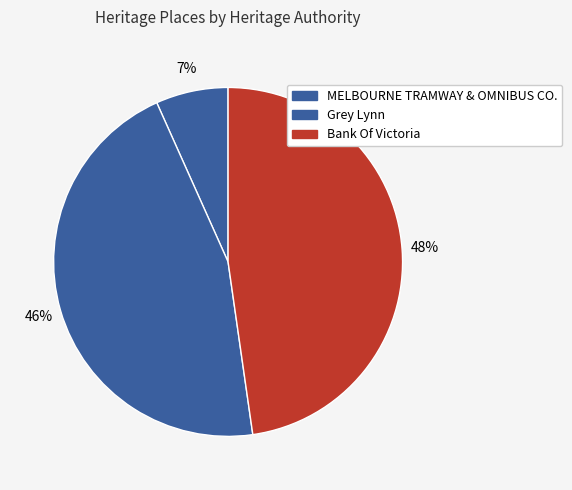

How many segments does this pie chart have?

3